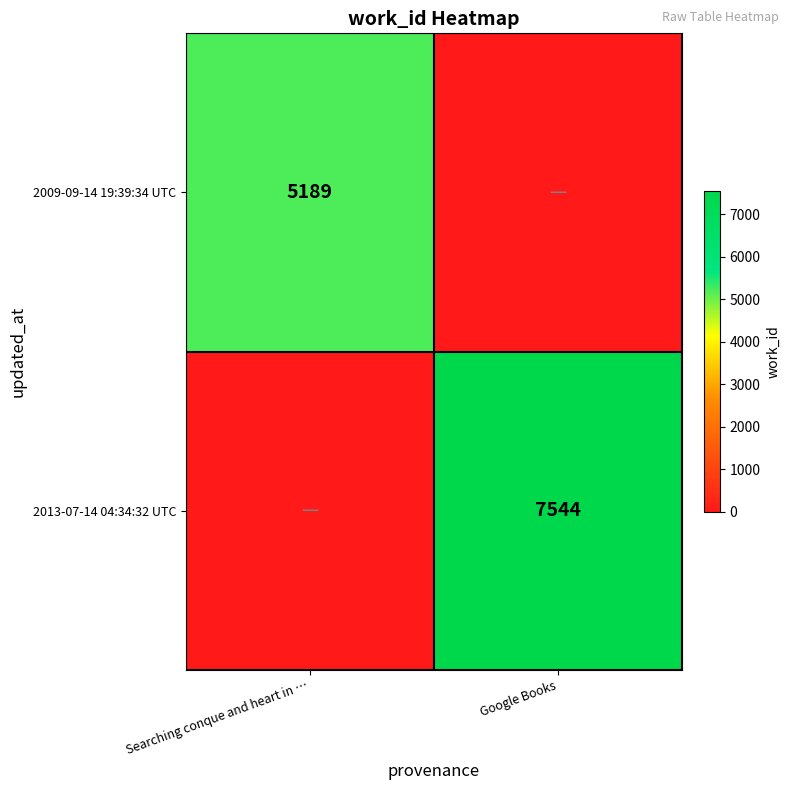

The 2013-07-14 04:34:32 UTC series shows 7544 at Google Books. True or false?

True